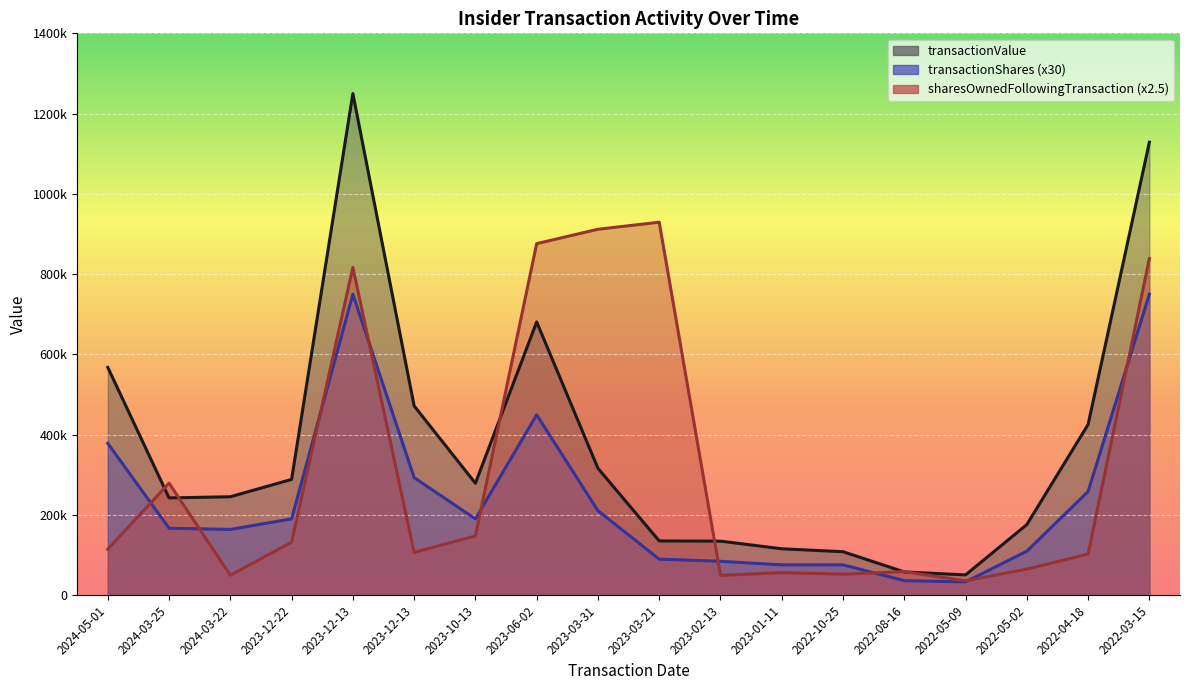

What is the spread (max minus min) of values at 2024-03-25?

112302.5